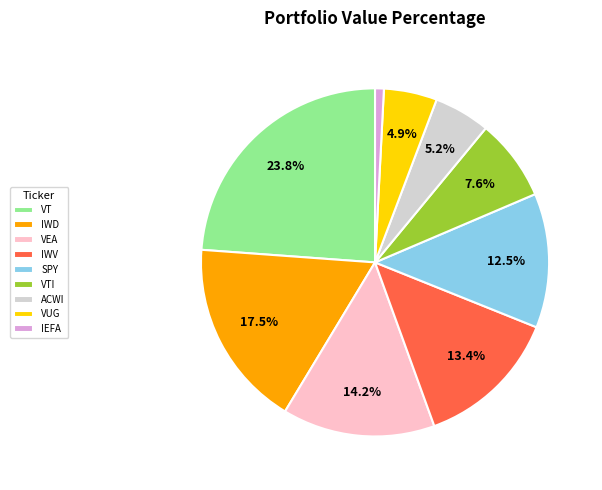

How many slices are in this pie chart?

9